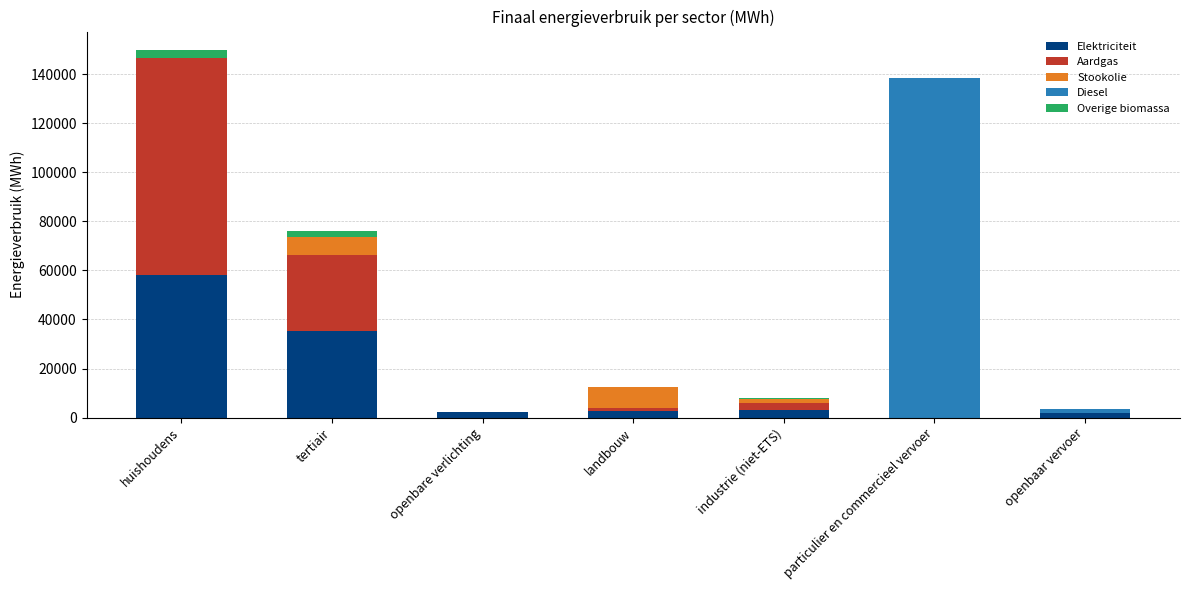

Are the bars grouped side by side (vs. stacked)?

No